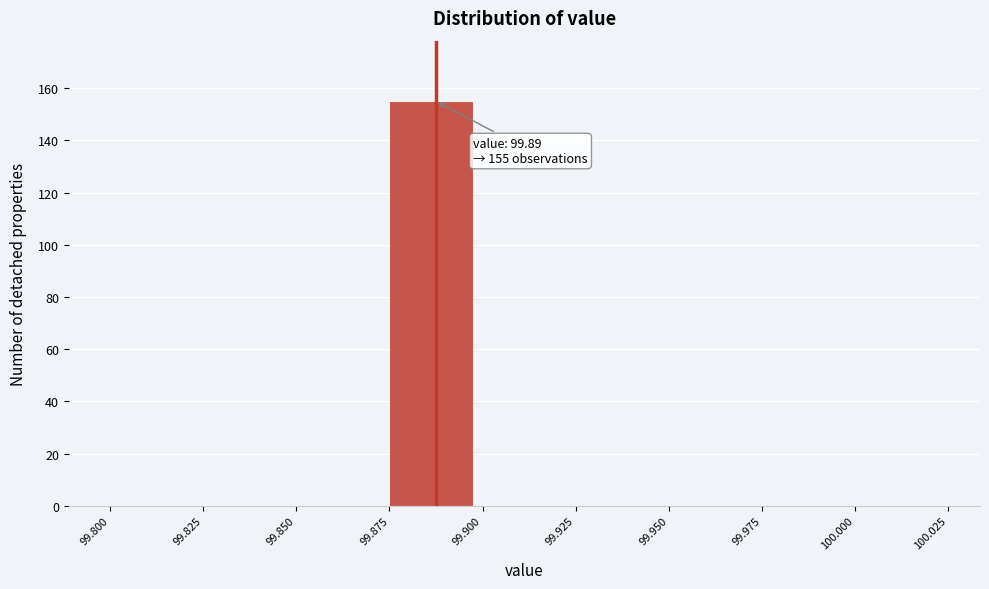

Which range on the x-axis has the tallest bar?

99.875 to 99.900